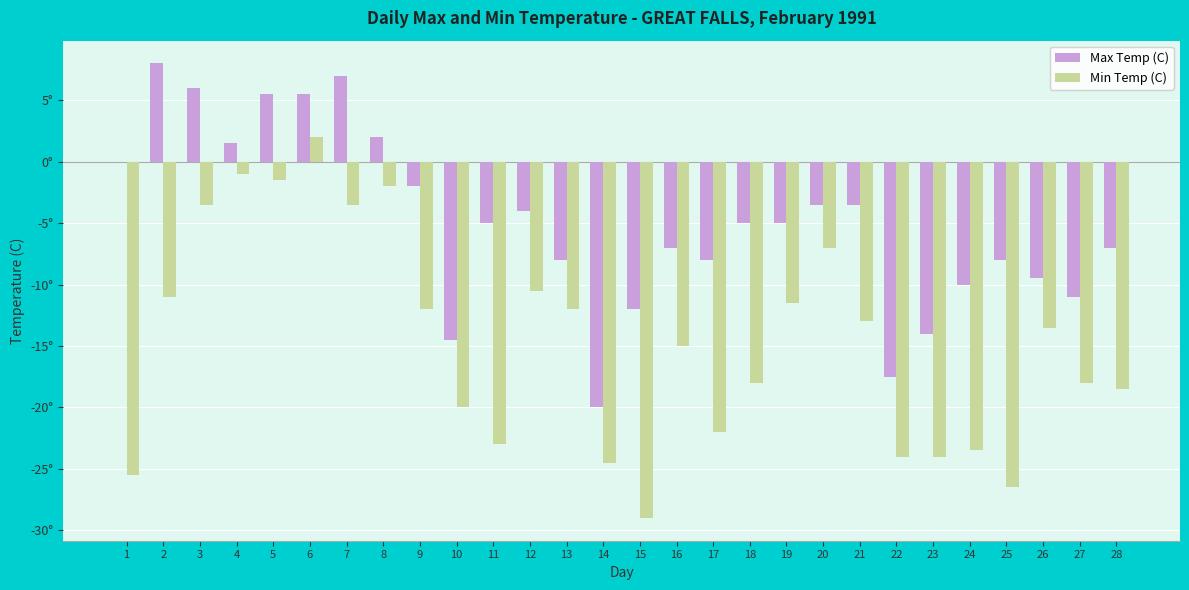

Between 10 and 19, which series saw the biggest shift?

Max Temp (C)